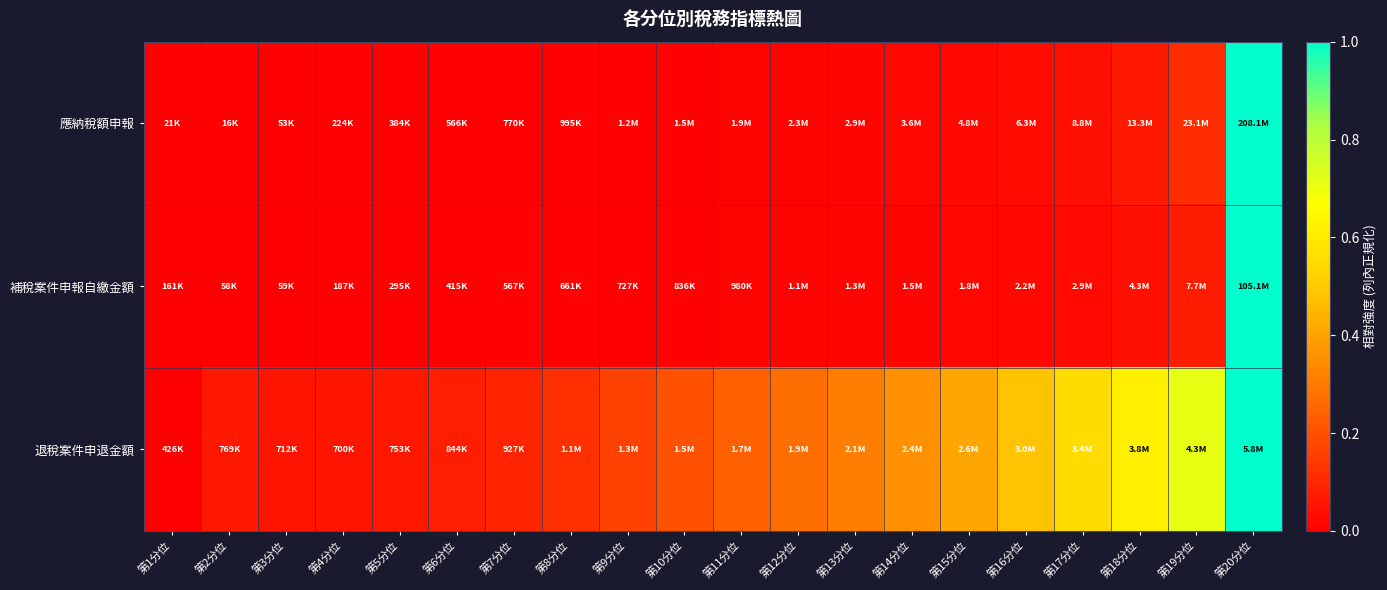

At which category is the sum across all series the highest?

第20分位